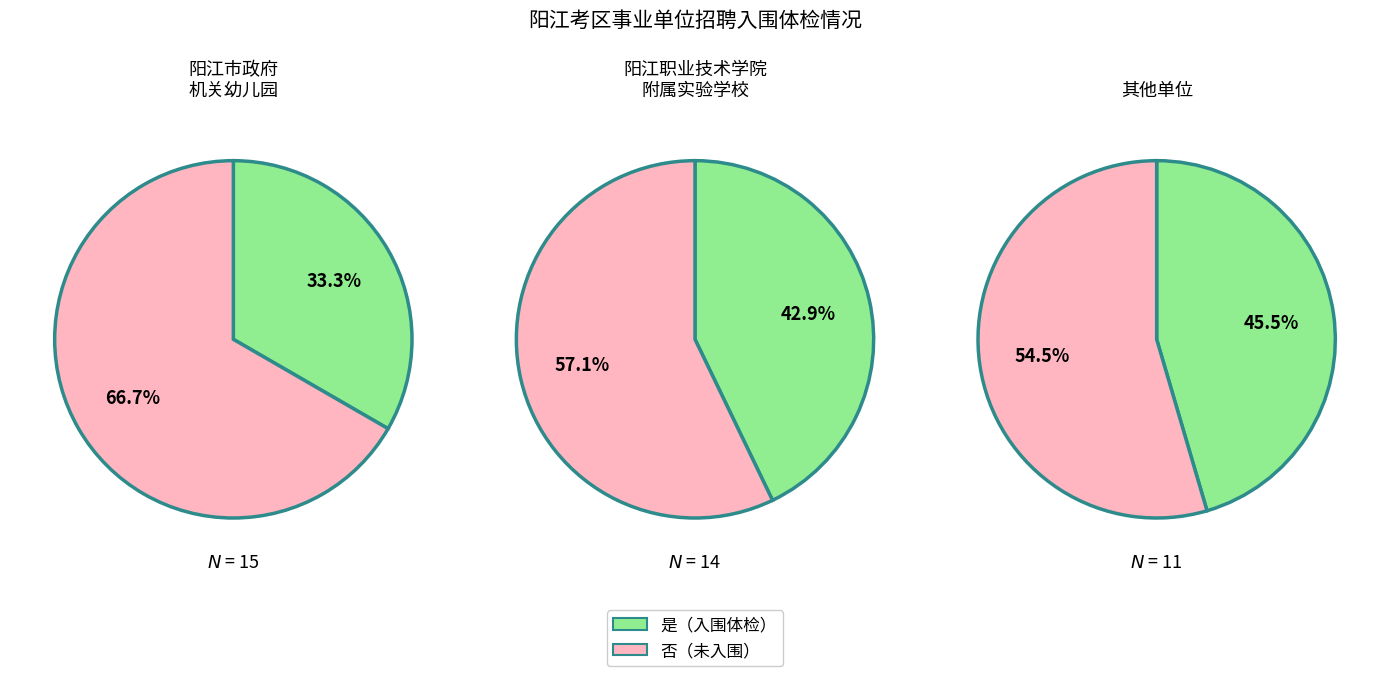

What percentage is the 否 slice, to the nearest percent?

57%